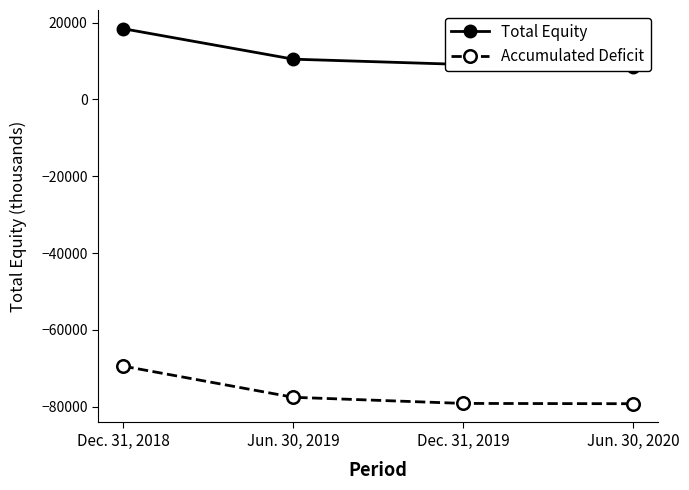

True or false: Accumulated Deficit has more than 0 interior local peaks.

False